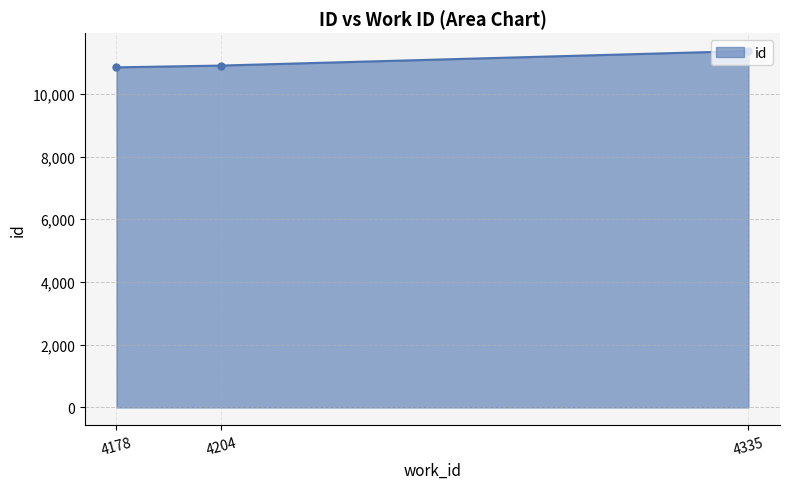

The value at 4178 is 10846. True or false?

True